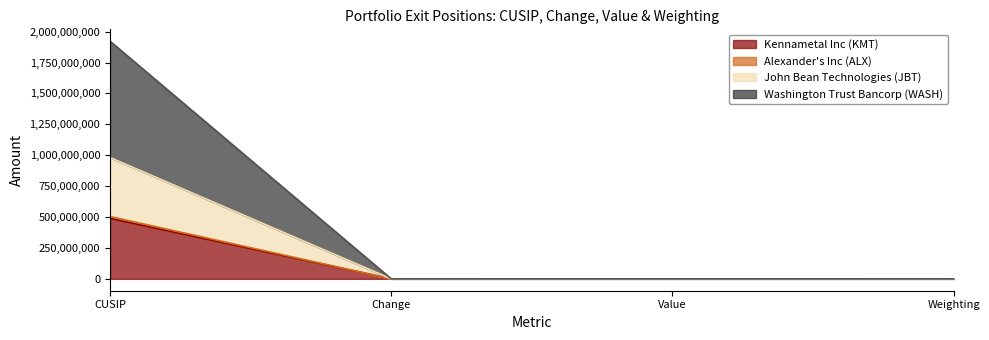

Which series has the largest total across all categories?

Washington Trust Bancorp (WASH)